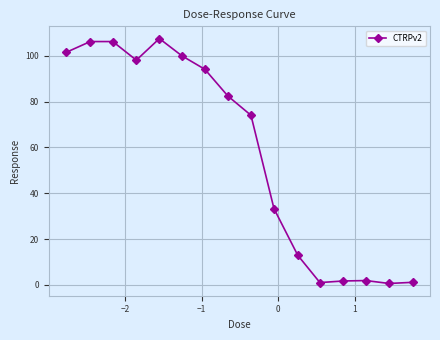

True or false: the data has more than 1 interior local peaks.

True